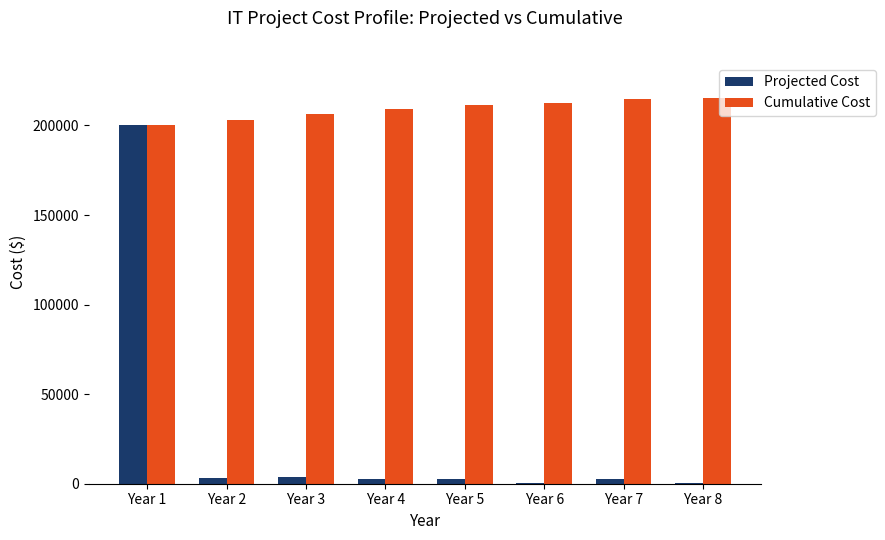

Which series has the largest range (max minus min)?

Projected Cost